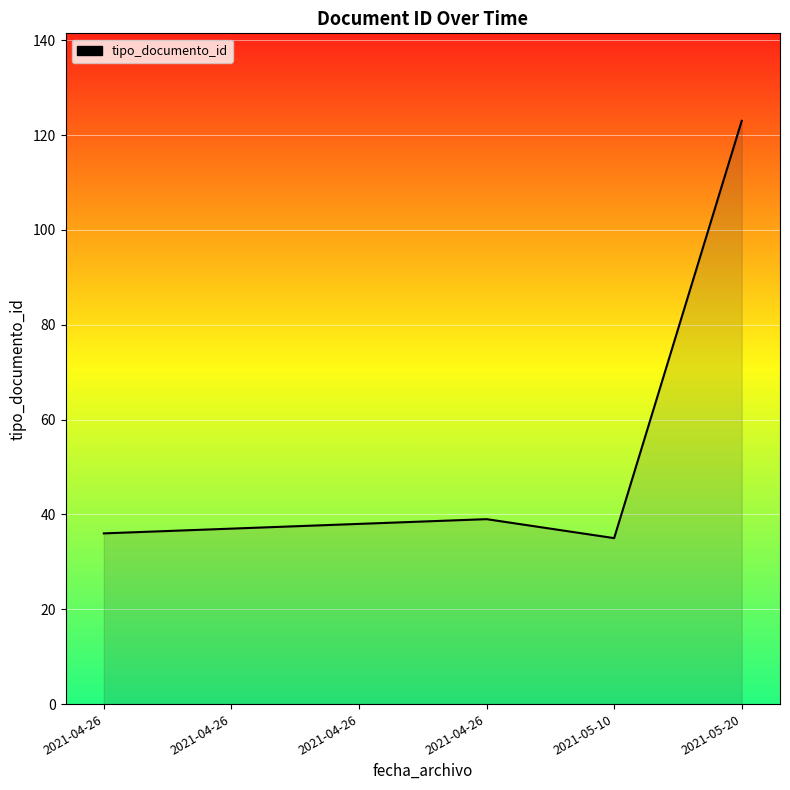

True or false: the data shows 47 at 2021-05-10.

False